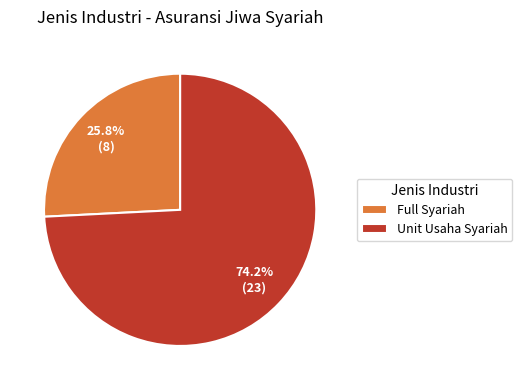

To the nearest percent, what percentage of the pie is Full Syariah?

26%